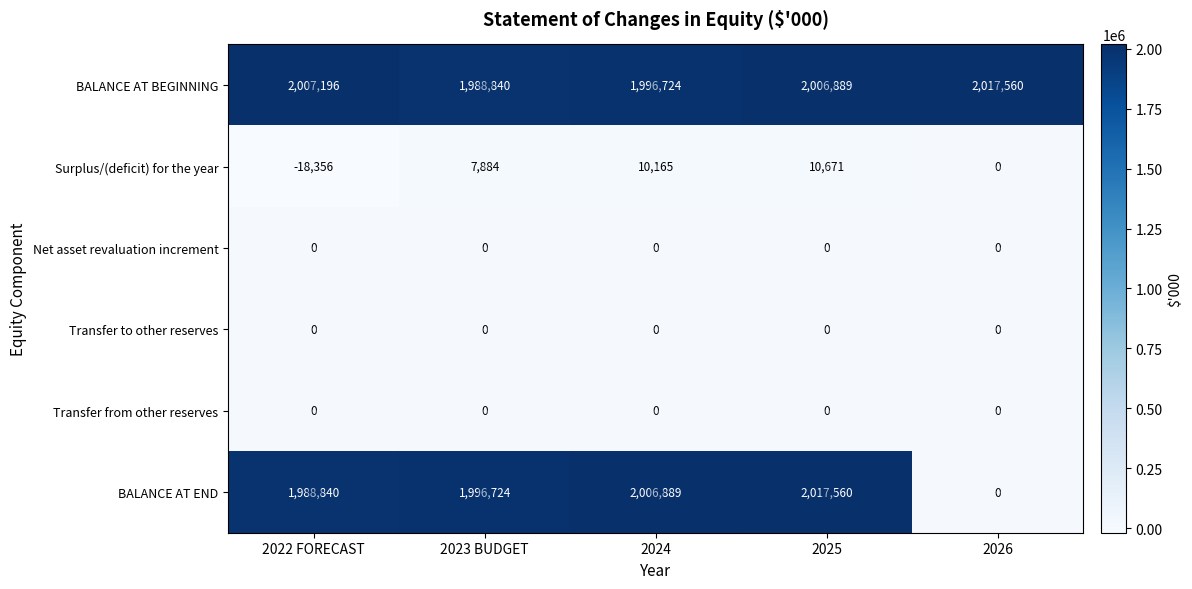

At how many categories does at least one series exceed 170278?

5